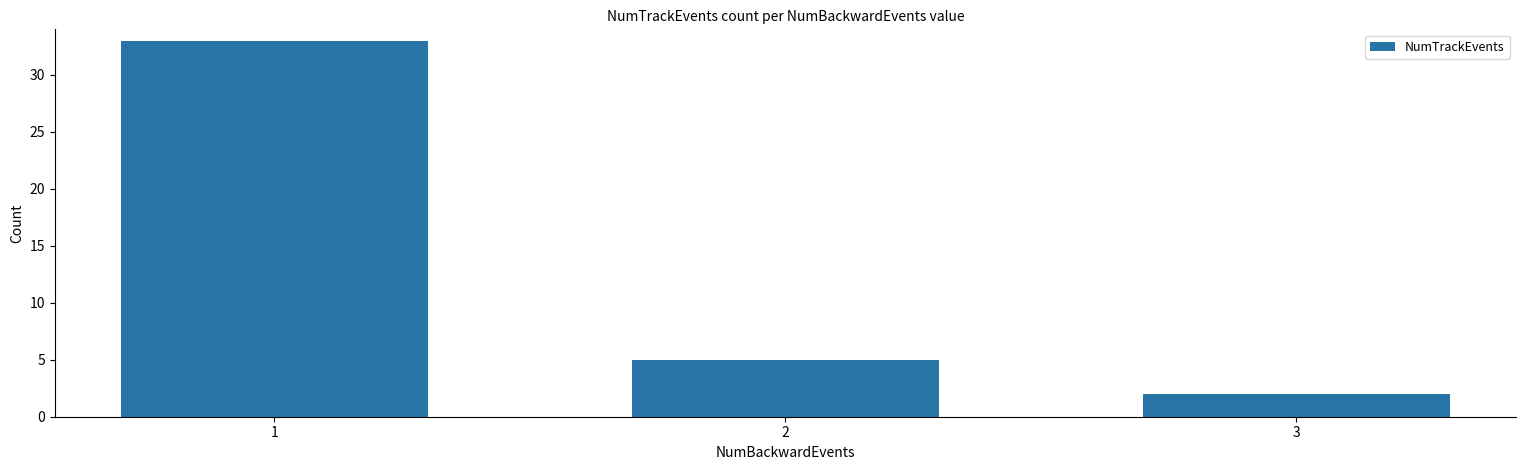

Reading left to right, list all the values displayed in this chart.

33	5	2